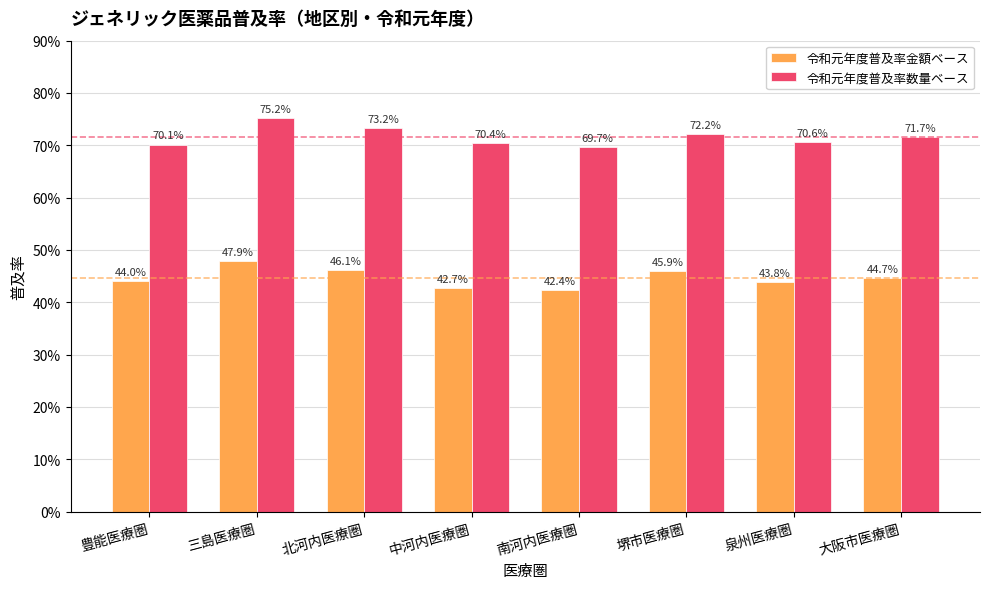

Reading right to left, transcribe all the data shown in this chart.

令和元年度普及率金額ベース: 0.4	0.4	0.5	0.4	0.4	0.5	0.5	0.4
令和元年度普及率数量ベース: 0.7	0.7	0.7	0.7	0.7	0.7	0.8	0.7